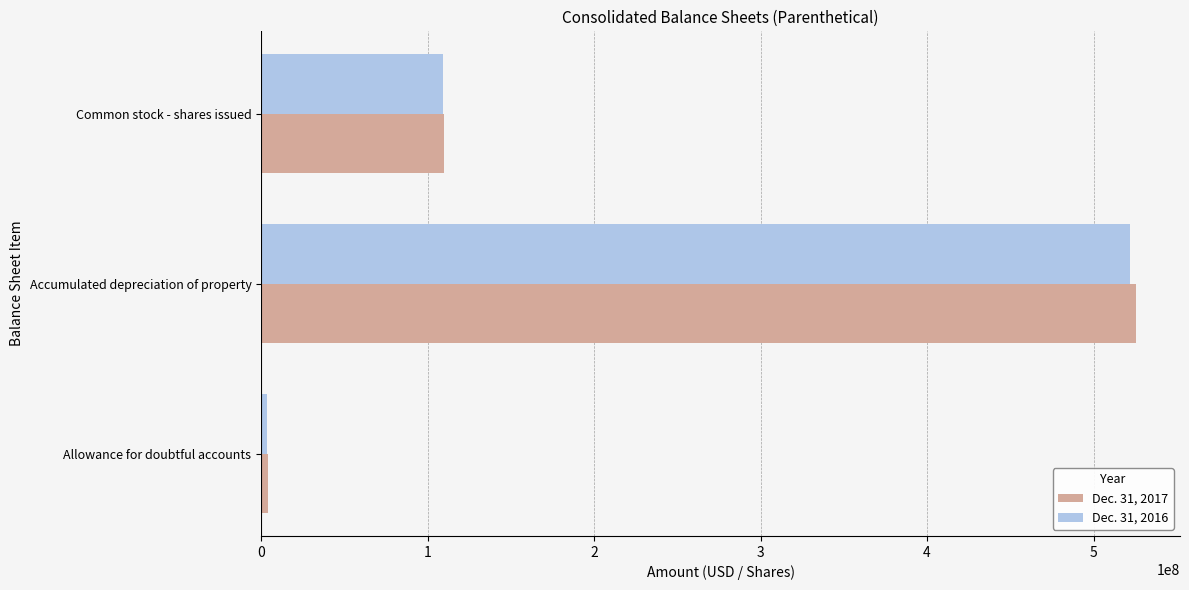

Which series has the largest range (max minus min)?

Dec. 31, 2017